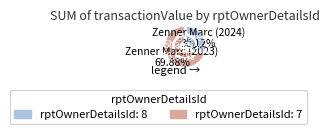

Is it true that 8 is 45% of the pie?

False